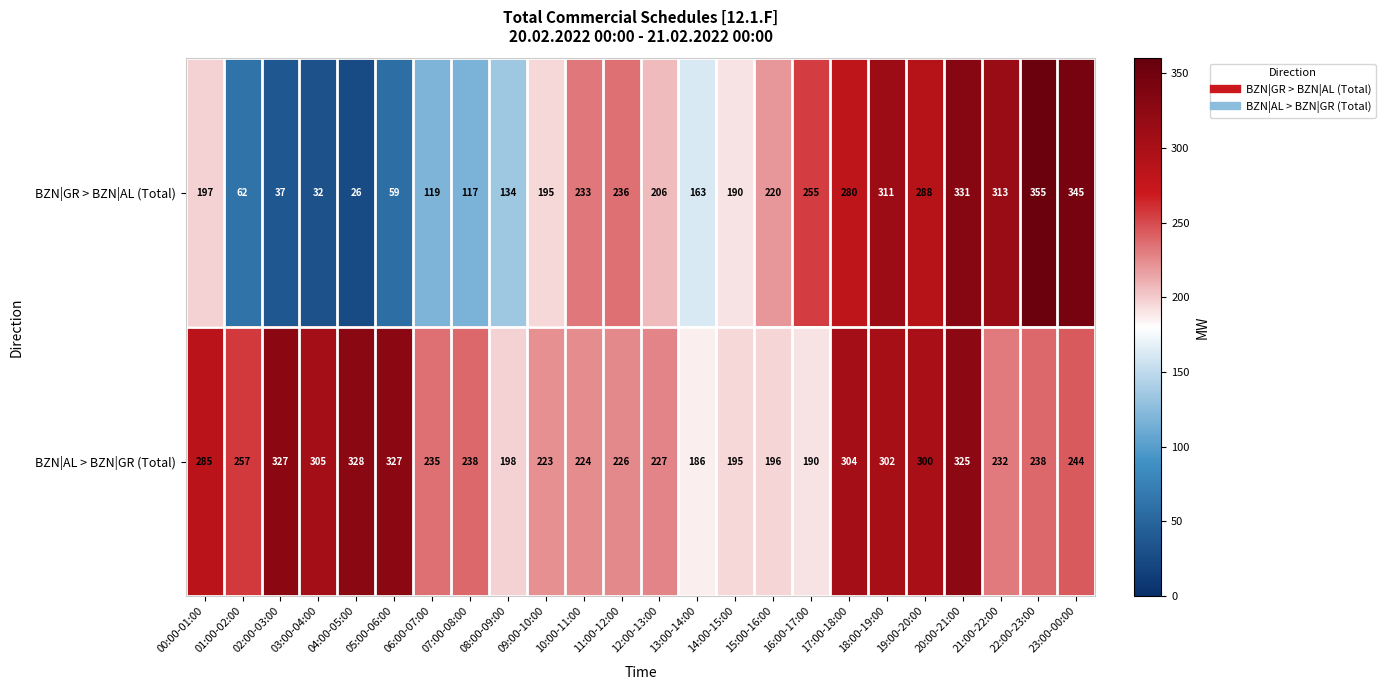

What is the maximum value shown in the chart?

355